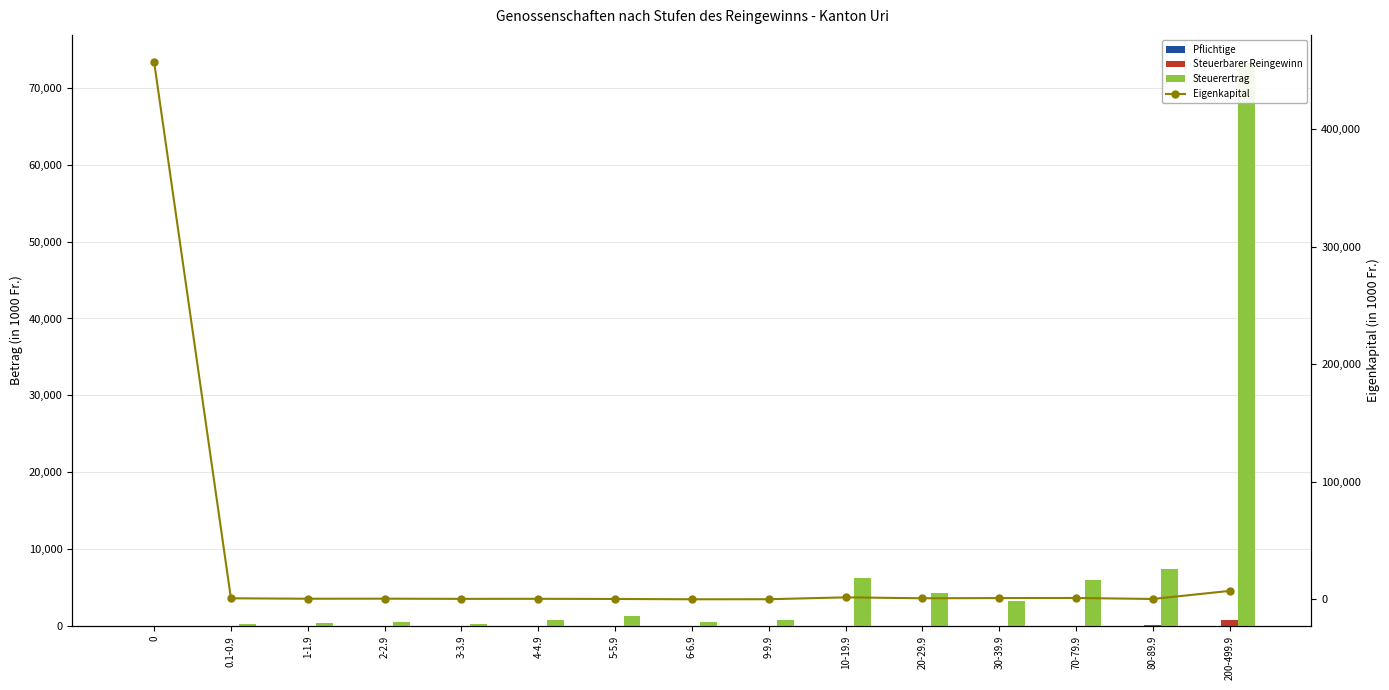

Reading right to left, extract all data points from this chart.

Pflichtige: 200-499.9=2.0	80-89.9=1.0	70-79.9=1.0	30-39.9=1.0	20-29.9=2.0	10-19.9=5.0	9-9.9=1.0	6-6.9=1.0	5-5.9=3.0	4-4.9=2.0	3-3.9=1.0	2-2.9=3.0	1-1.9=4.0	0.1-0.9=7.0	0=38.0
Steuerbarer Reingewinn: 200-499.9=861.3	80-89.9=87.6	70-79.9=71.1	30-39.9=39.0	20-29.9=50.1	10-19.9=73.7	9-9.9=9.6	6-6.9=6.1	5-5.9=16.1	4-4.9=9.3	3-3.9=3.5	2-2.9=7.0	1-1.9=5.4	0.1-0.9=3.6	0=0.0
Steuerertrag: 200-499.9=73211.0	80-89.9=7446.0	70-79.9=6044.0	30-39.9=3315.0	20-29.9=4259.0	10-19.9=6265.0	9-9.9=816.0	6-6.9=519.0	5-5.9=1369.0	4-4.9=791.0	3-3.9=298.0	2-2.9=596.0	1-1.9=460.0	0.1-0.9=308.0	0=0.0
Eigenkapital: 200-499.9=7259.0	80-89.9=377.0	70-79.9=1216.0	30-39.9=1137.0	20-29.9=972.0	10-19.9=1754.0	9-9.9=154.0	6-6.9=111.0	5-5.9=386.0	4-4.9=512.0	3-3.9=469.0	2-2.9=631.0	1-1.9=585.0	0.1-0.9=948.0	0=457326.0